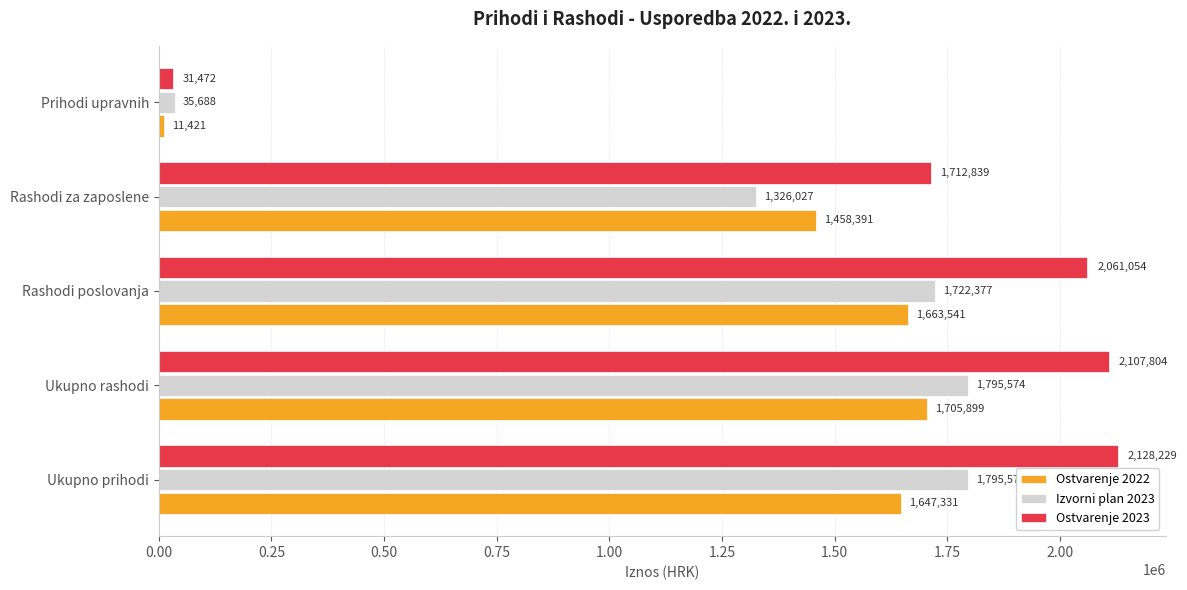

Which series has the widest spread of values?

Ostvarenje 2023